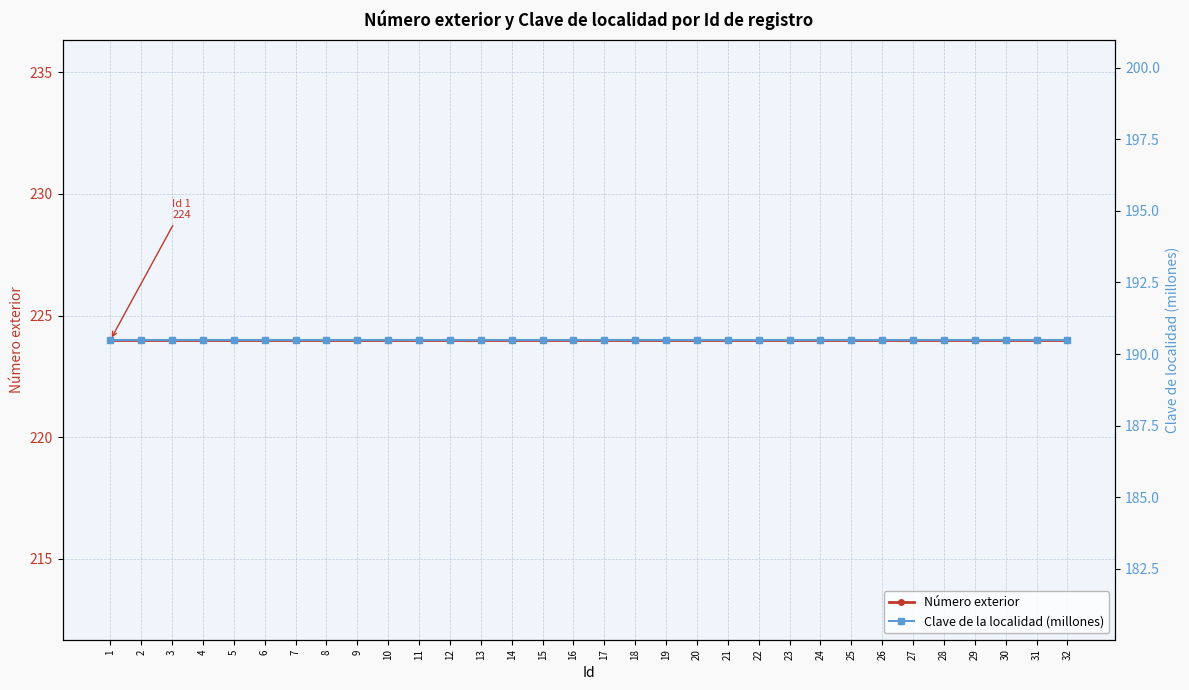

What is the smallest value displayed?

190.5